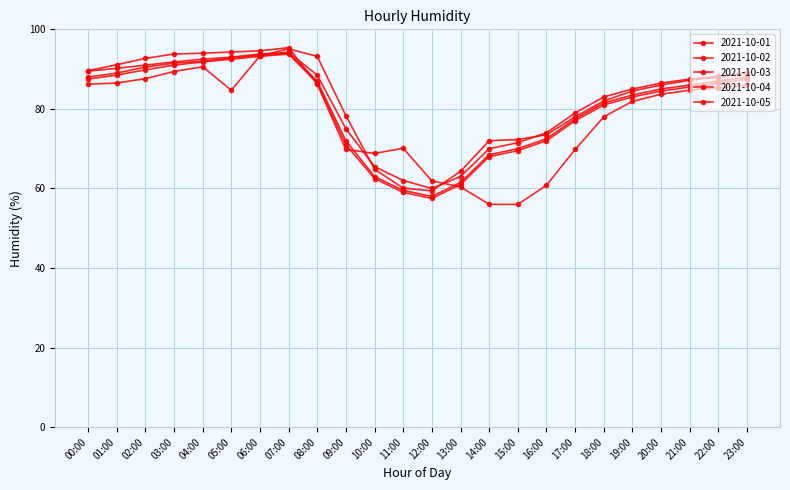

Count the number of data series in this chart.

5